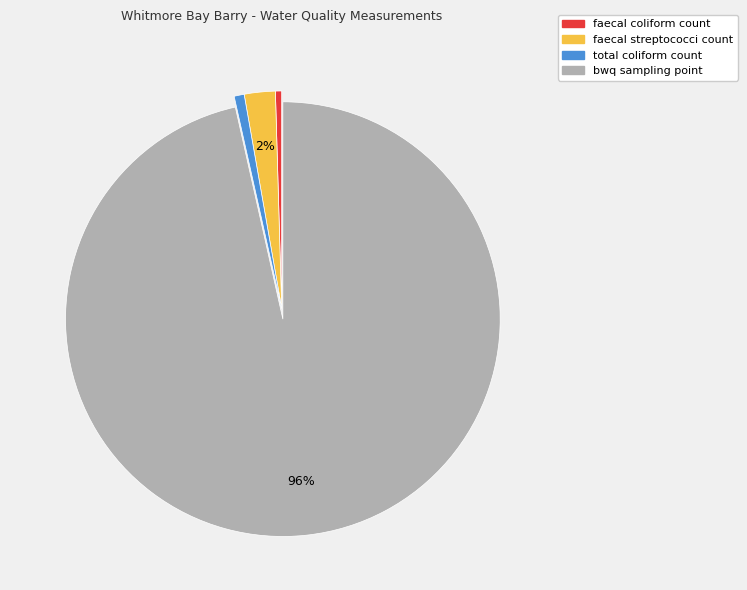

Which category accounts for the majority?

bwq sampling point